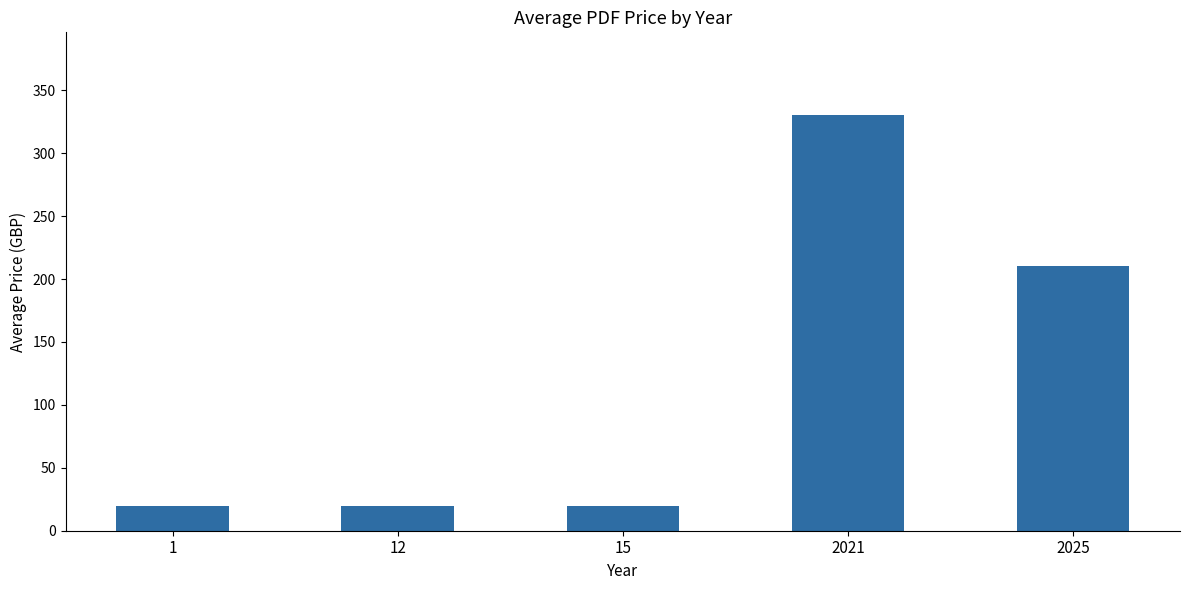

What is the value of the 2nd bar from the left?

20.0